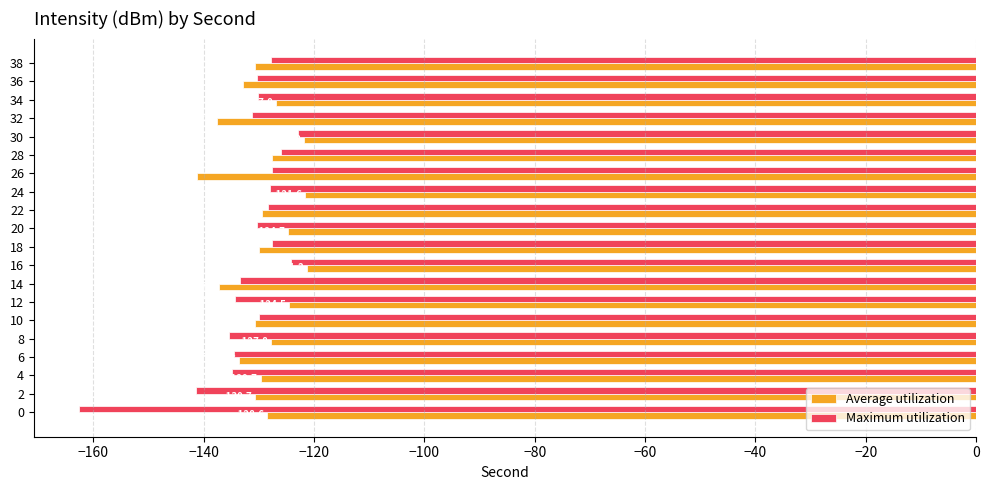

What is the difference between the Average utilization values at 8 and 20?

3.1